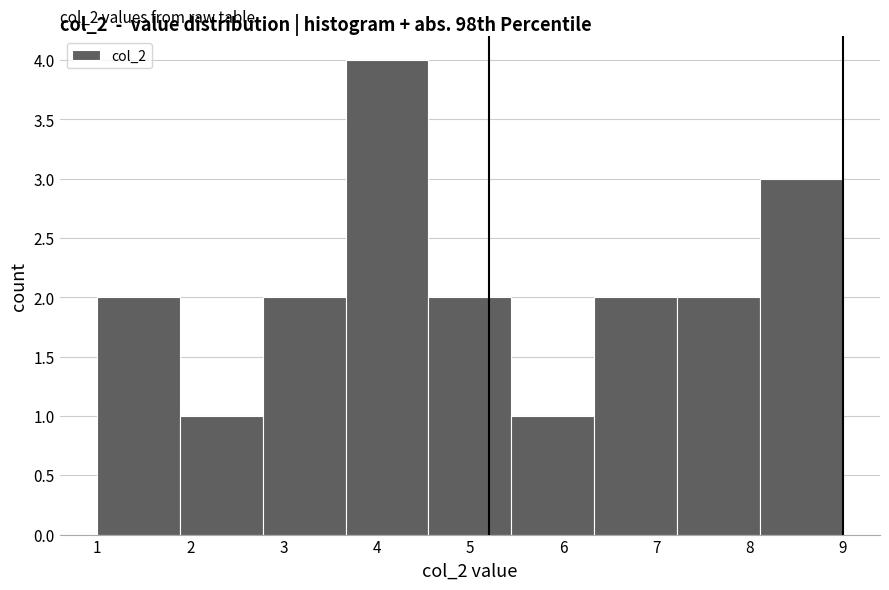

Which range on the x-axis has the tallest bar?

3.7 to 4.6